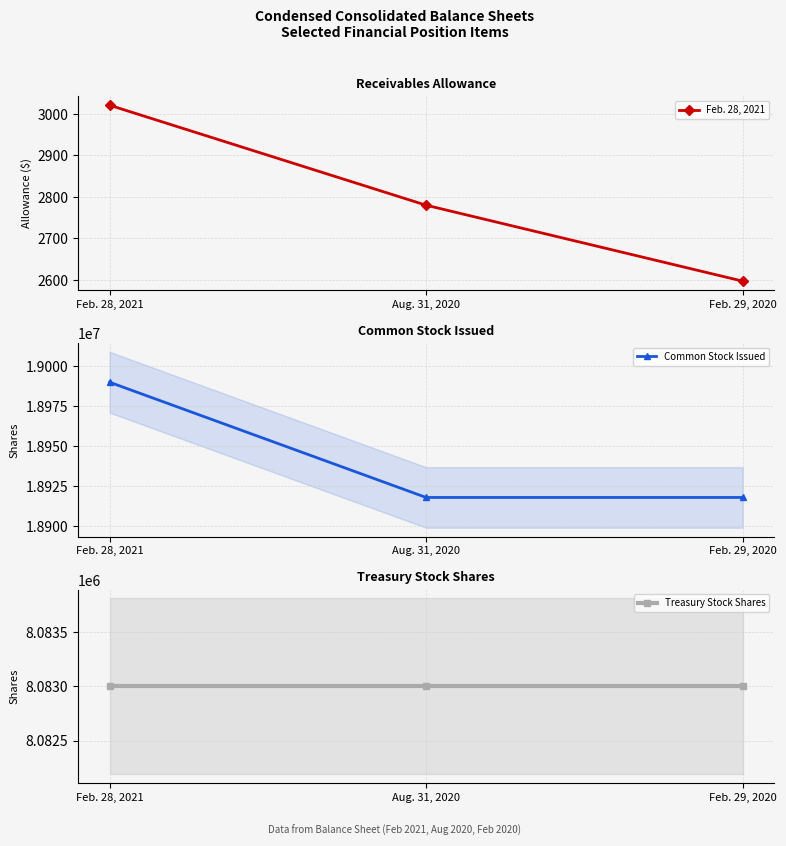

Does the chart display data point markers on the line(s)?

Yes